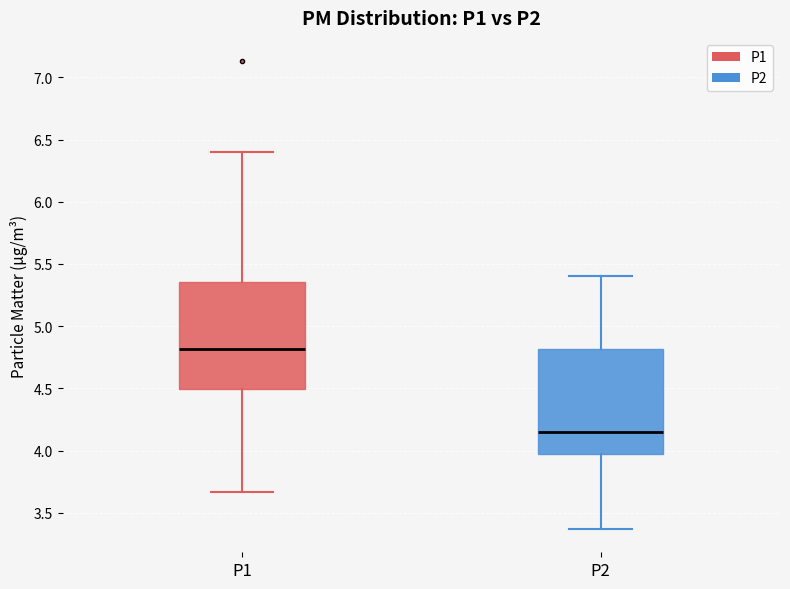

Which box has the highest median line?

P1